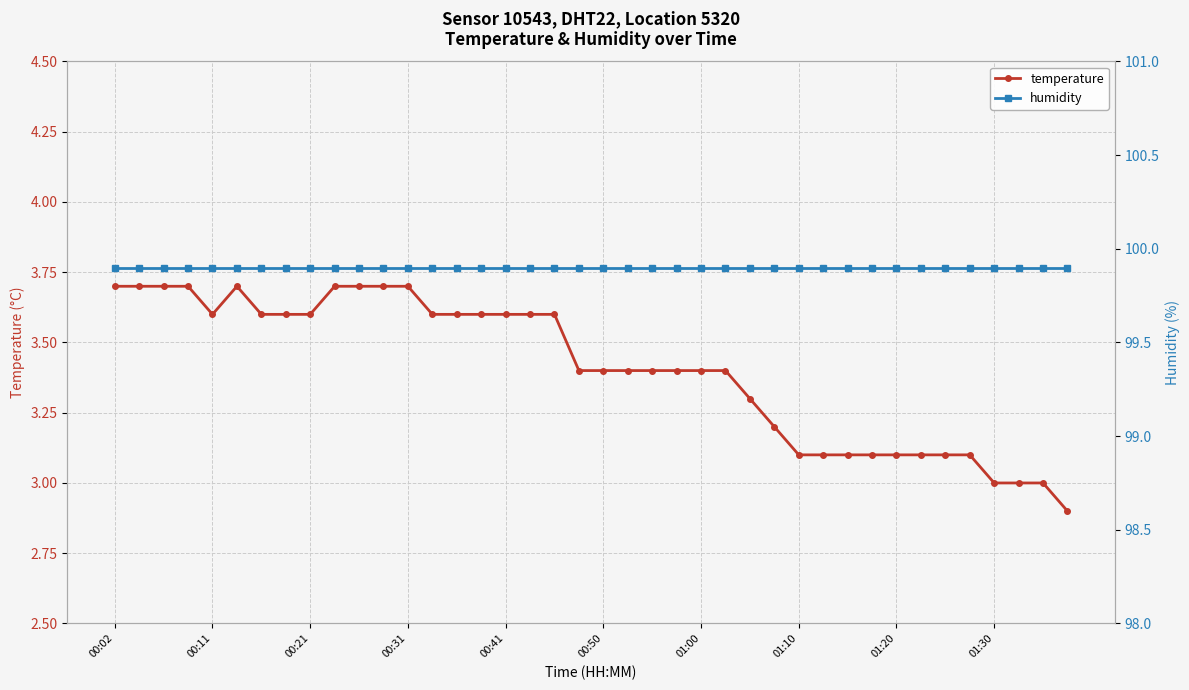

How many lines are shown in the chart?

2